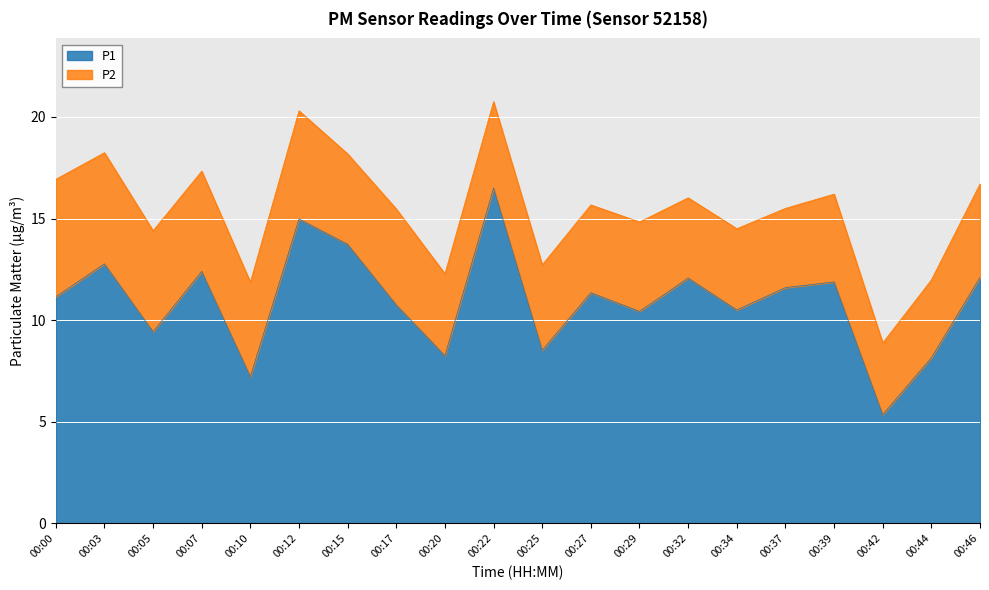

What is the value of the 9th point from the left?

8.2